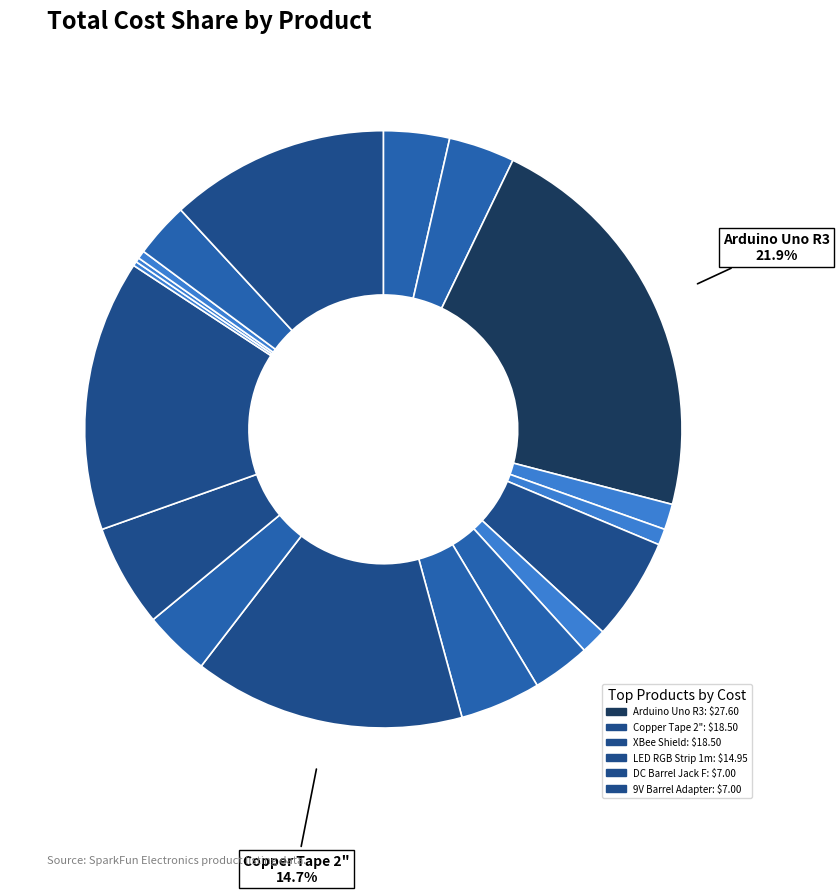

How many segments does this pie chart have?

18